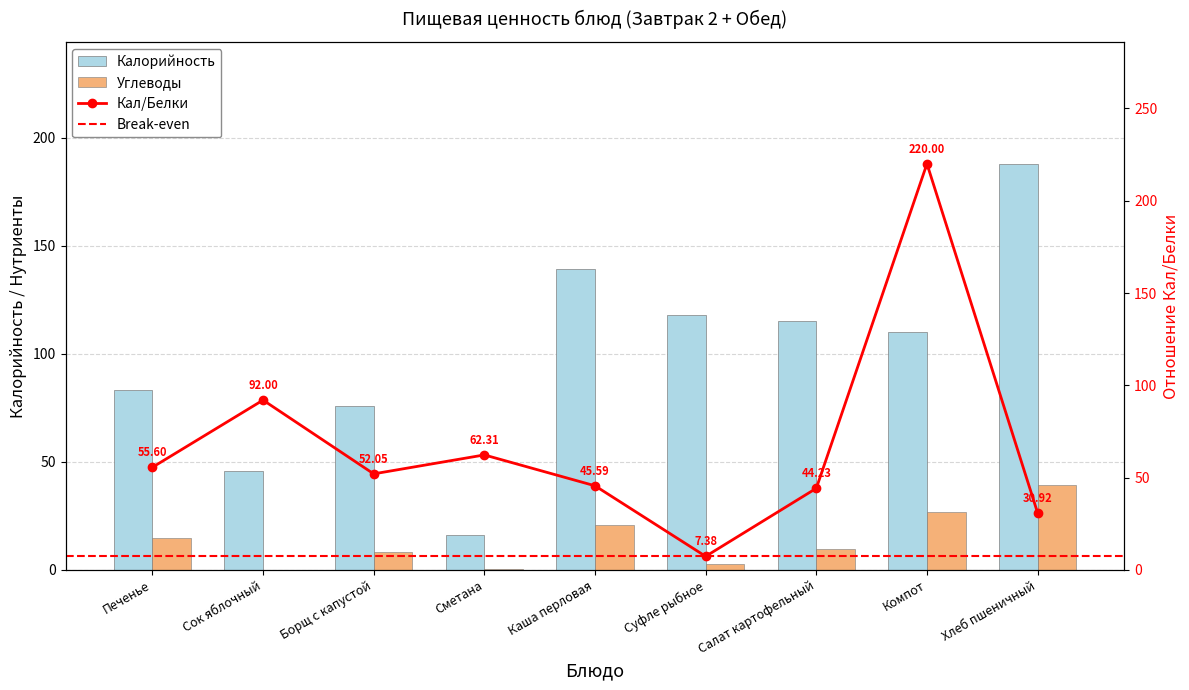

Which has a higher value, Печенье or Каша перловая?

Каша перловая